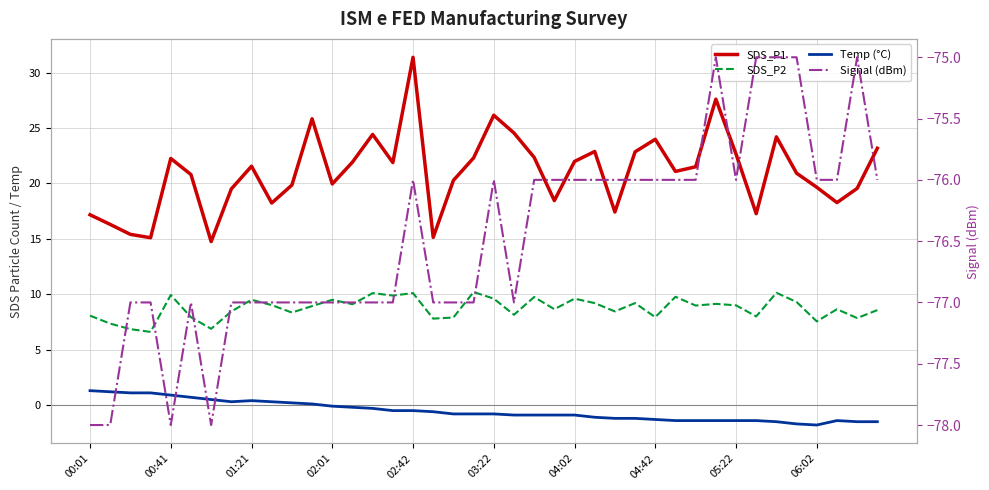

At which label does Temp (°C) first exceed 0?

00:01